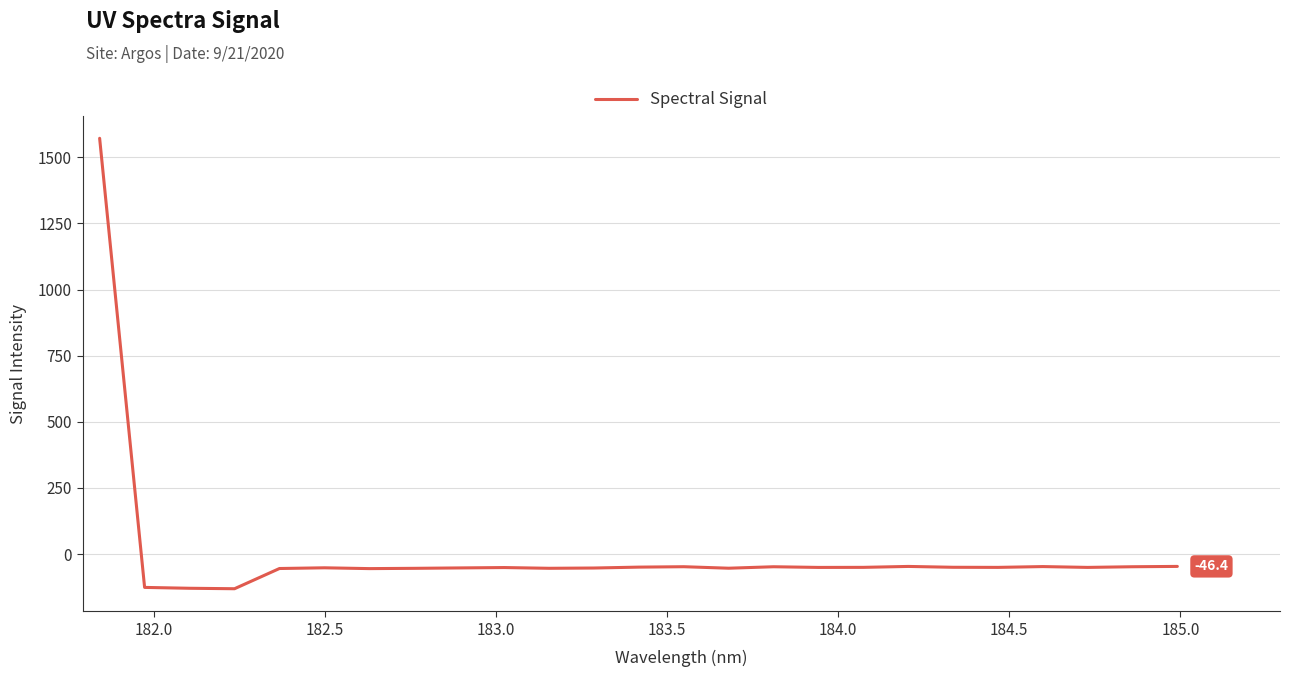

What is the difference between the maximum and minimum values?

1702.8